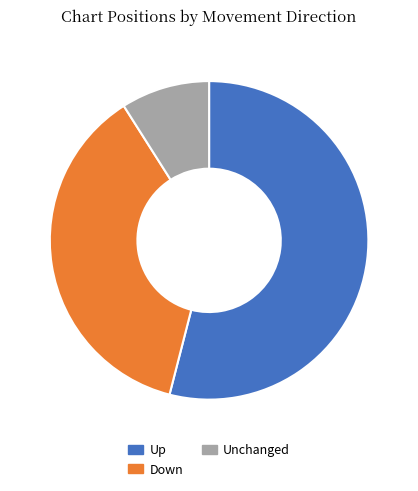

What is the largest slice in the pie chart?

Up